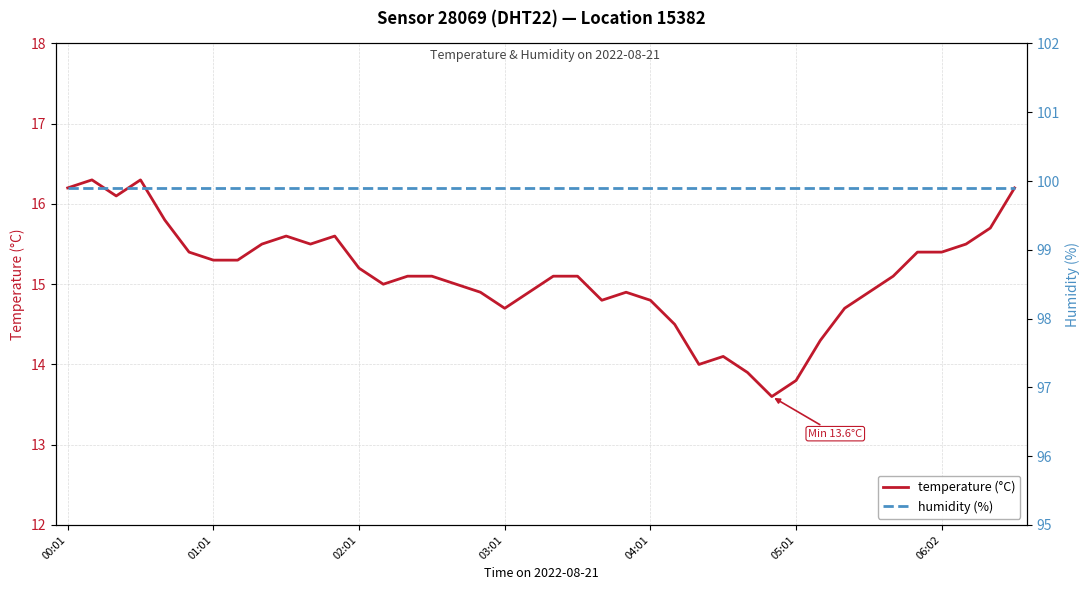

How many data points in temperature (°C) are less than 15?

15